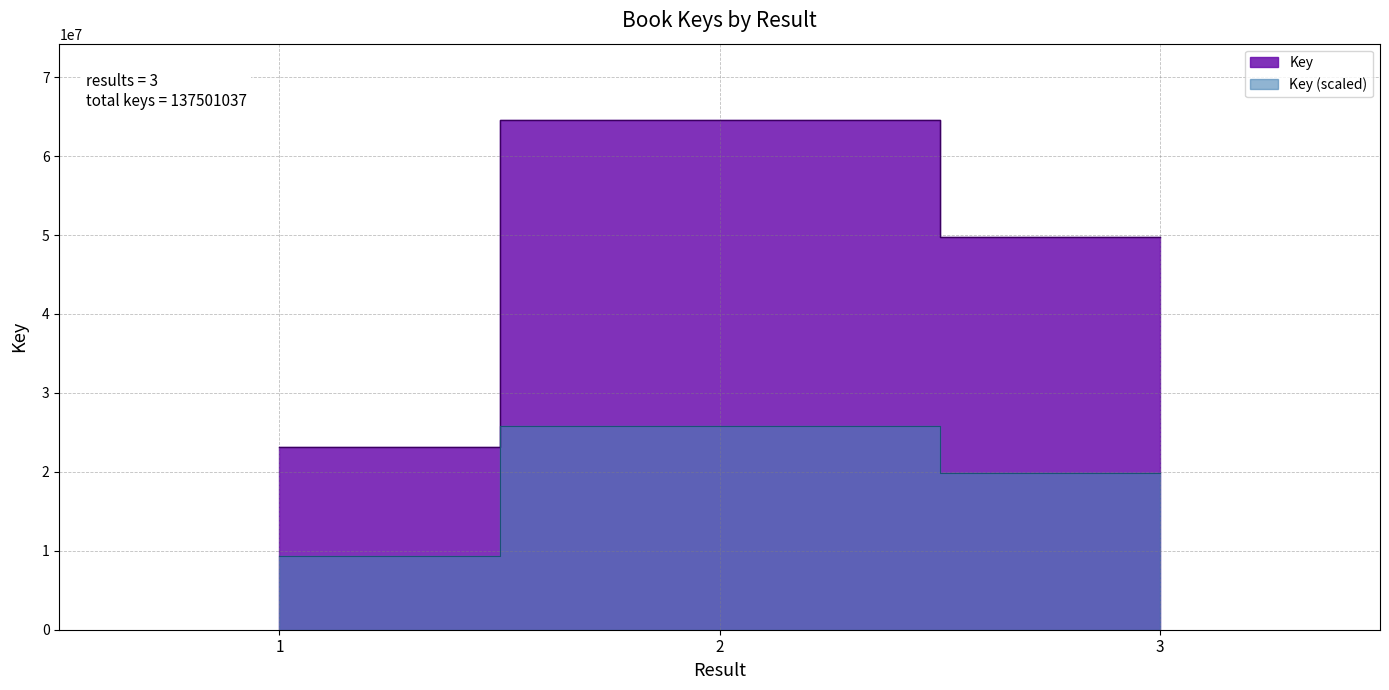

What is the approximate value at 1?

23195470